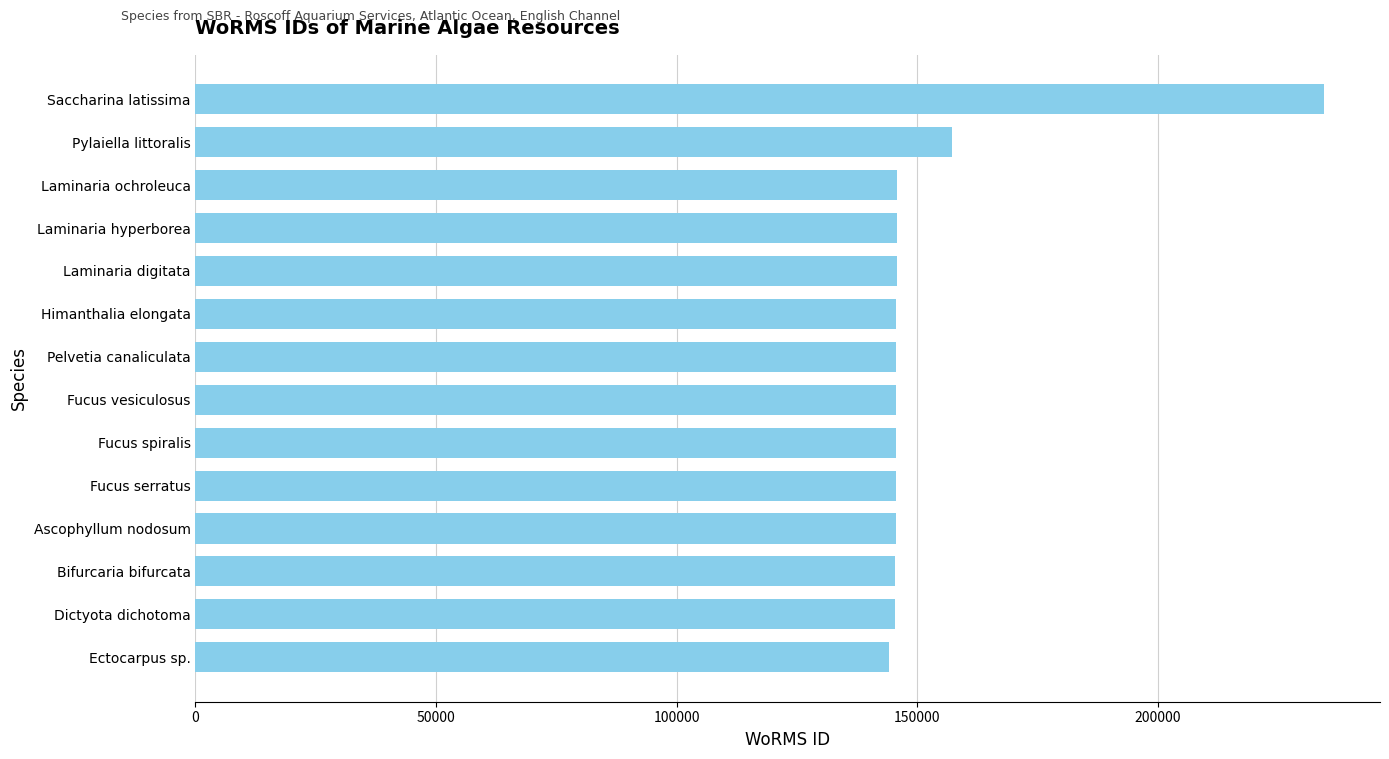

Approximately how many times larger is the value at Laminaria ochroleuca compared to Saccharina latissima?

0.6